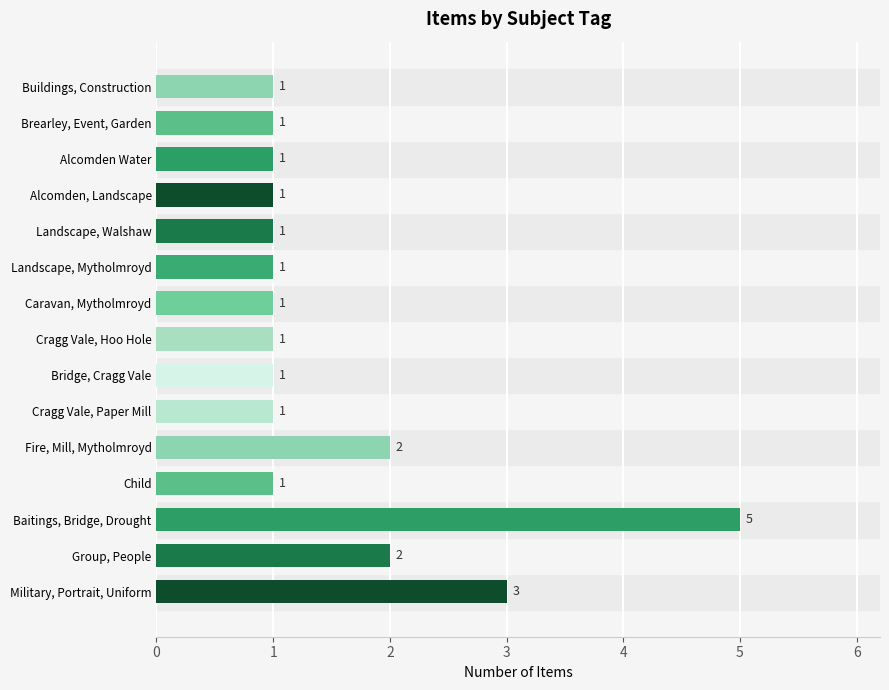

True or false: the data shows 0 at Caravan, Mytholmroyd.

False